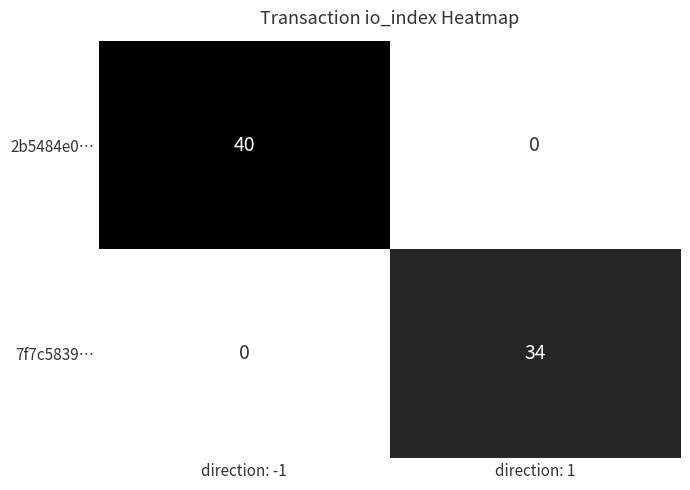

What is the difference between the highest and lowest values at direction: -1?

40